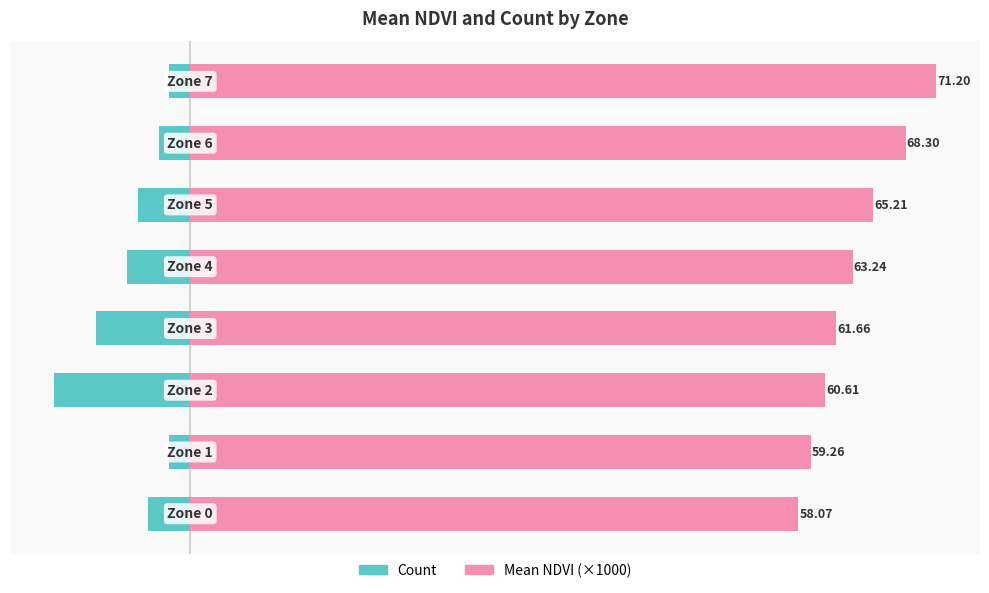

What is the value of the Mean NDVI (×1000) bar at the 1st from the left?

58.1